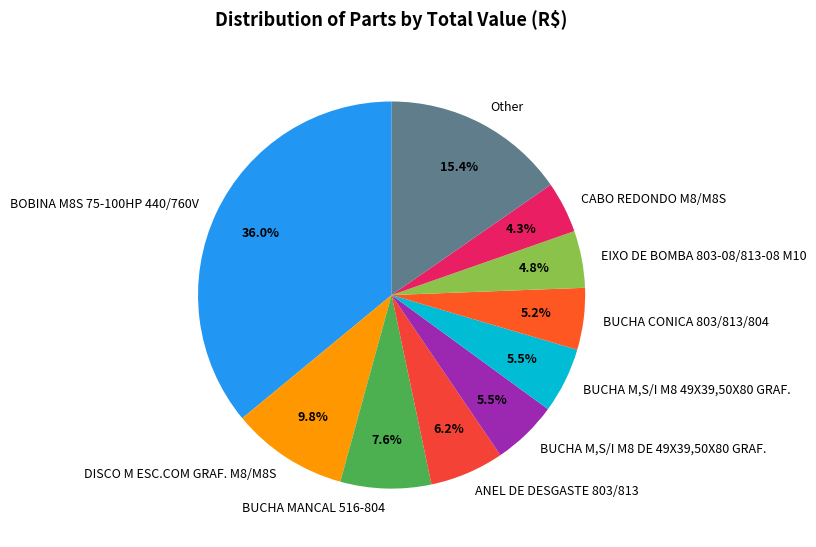

Is there any slice that represents more than half of the pie?

No